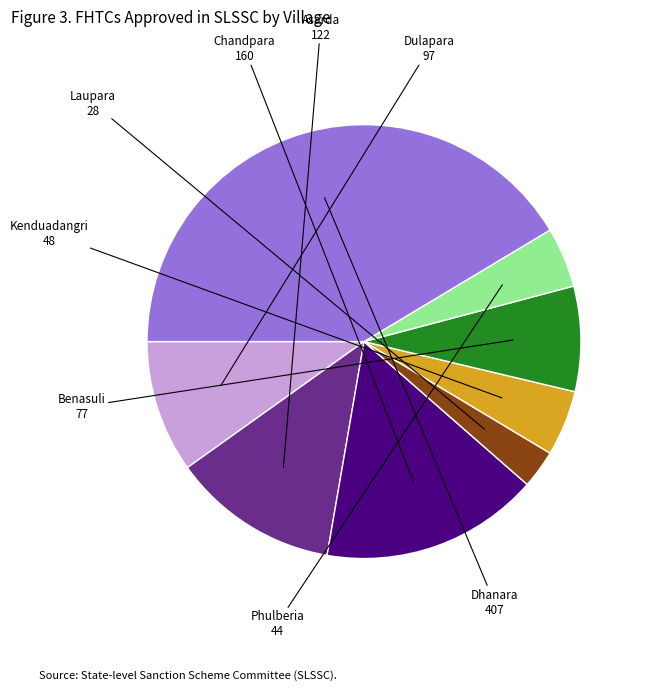

Does any single category account for the majority?

No